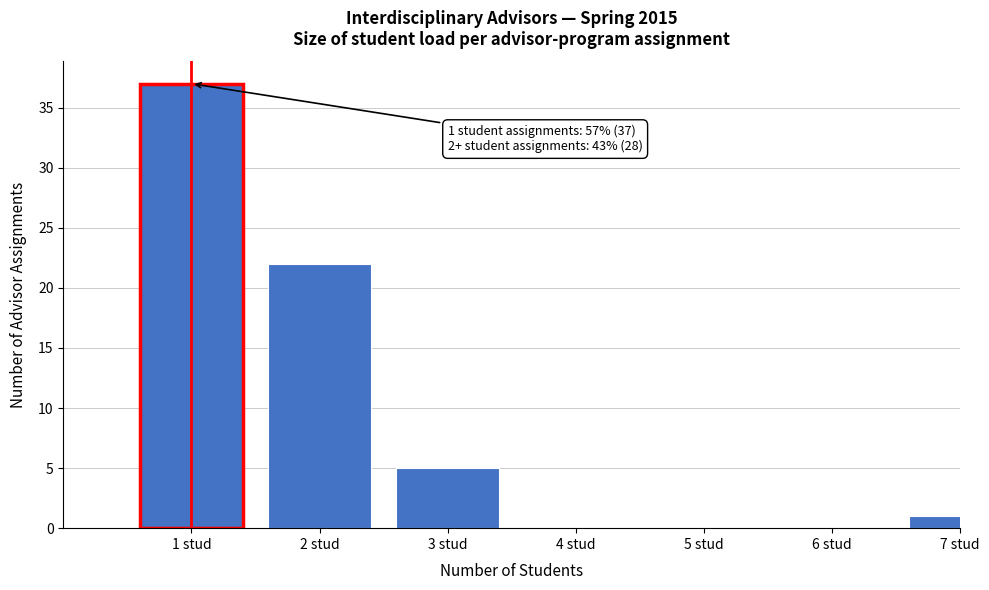

Reading right to left, list all the values displayed in this chart.

7 stud=1	6 stud=0	5 stud=0	4 stud=0	3 stud=5	2 stud=22	1 stud=37